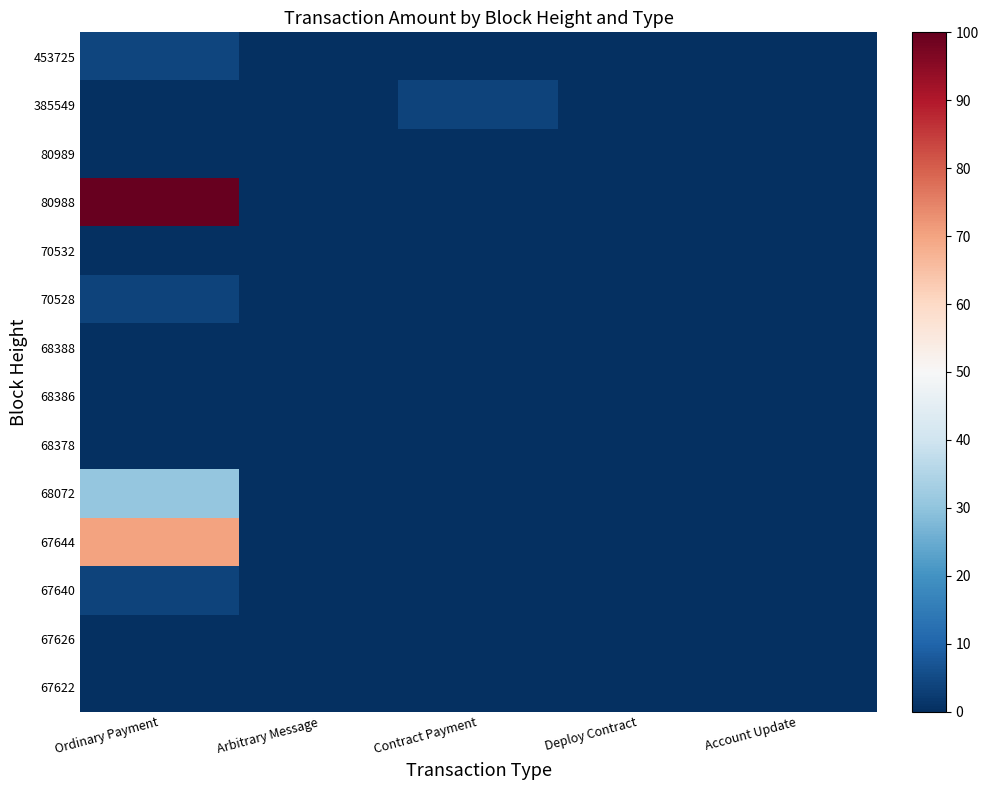

Reading left to right, what are all the values shown in this chart?

453725: Ordinary Payment=4.0	Arbitrary Message=0.0	Contract Payment=0.0	Deploy Contract=0.0	Account Update=0.0
385549: Ordinary Payment=0.0	Arbitrary Message=0.0	Contract Payment=3.9	Deploy Contract=0.0	Account Update=0.0
80989: Ordinary Payment=0.0	Arbitrary Message=0.0	Contract Payment=0.1	Deploy Contract=0.0	Account Update=0.0
80988: Ordinary Payment=100.0	Arbitrary Message=0.0	Contract Payment=0.0	Deploy Contract=0.0	Account Update=0.0
70532: Ordinary Payment=0.1	Arbitrary Message=0.0	Contract Payment=0.0	Deploy Contract=0.0	Account Update=0.0
70528: Ordinary Payment=3.9	Arbitrary Message=0.0	Contract Payment=0.0	Deploy Contract=0.0	Account Update=0.0
68388: Ordinary Payment=0.0	Arbitrary Message=0.0	Contract Payment=0.1	Deploy Contract=0.0	Account Update=0.0
68386: Ordinary Payment=0.1	Arbitrary Message=0.0	Contract Payment=0.0	Deploy Contract=0.0	Account Update=0.0
68378: Ordinary Payment=0.0	Arbitrary Message=0.0	Contract Payment=0.0	Deploy Contract=0.0	Account Update=0.0
68072: Ordinary Payment=30.6	Arbitrary Message=0.0	Contract Payment=0.0	Deploy Contract=0.0	Account Update=0.0
67644: Ordinary Payment=70.1	Arbitrary Message=0.0	Contract Payment=0.0	Deploy Contract=0.0	Account Update=0.0
67640: Ordinary Payment=3.6	Arbitrary Message=0.0	Contract Payment=0.0	Deploy Contract=0.0	Account Update=0.0
67626: Ordinary Payment=0.0	Arbitrary Message=0.0	Contract Payment=0.0	Deploy Contract=0.0	Account Update=0.0
67622: Ordinary Payment=0.0	Arbitrary Message=0.0	Contract Payment=0.0	Deploy Contract=0.0	Account Update=0.0